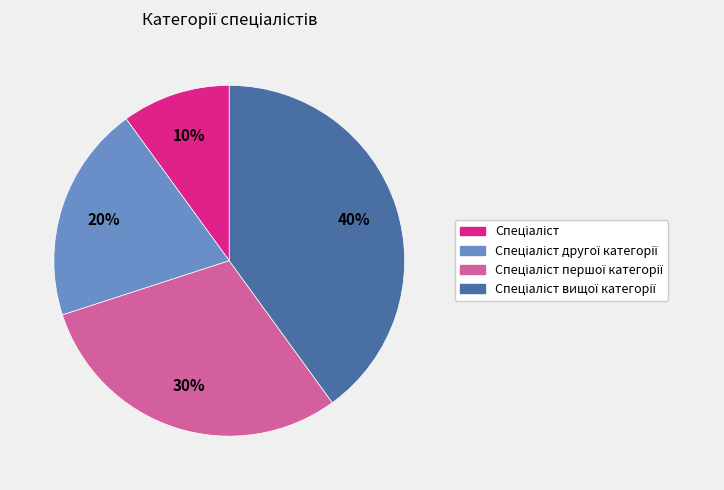

To the nearest percent, what is the average slice percentage?

25%